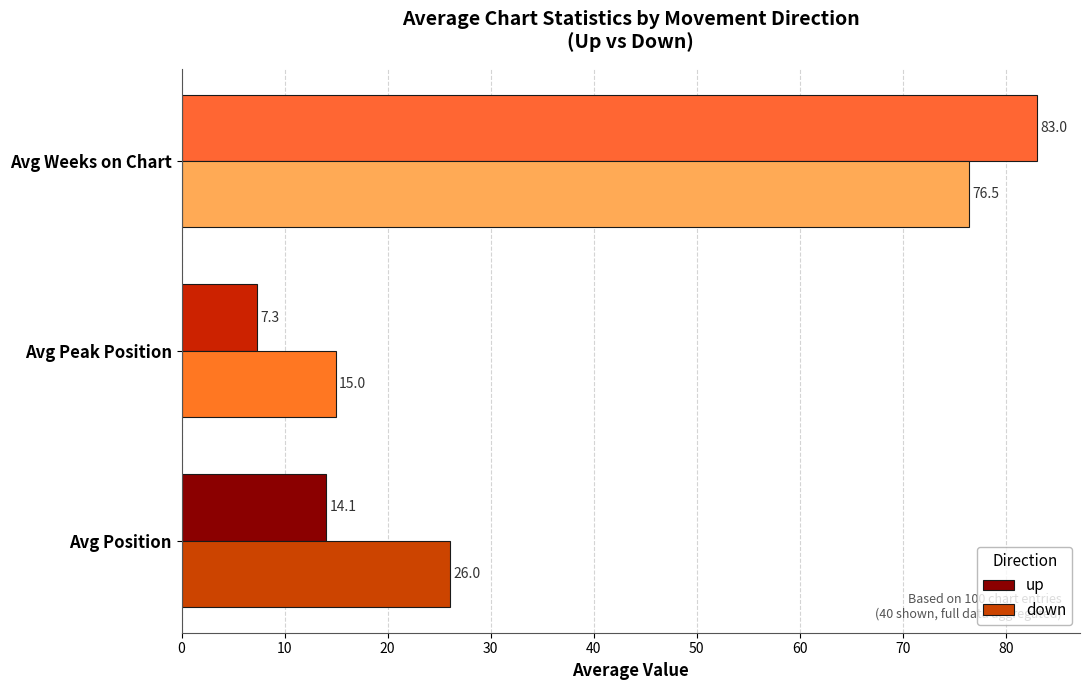

Which category has the lowest value in the down series?

Avg Peak Position